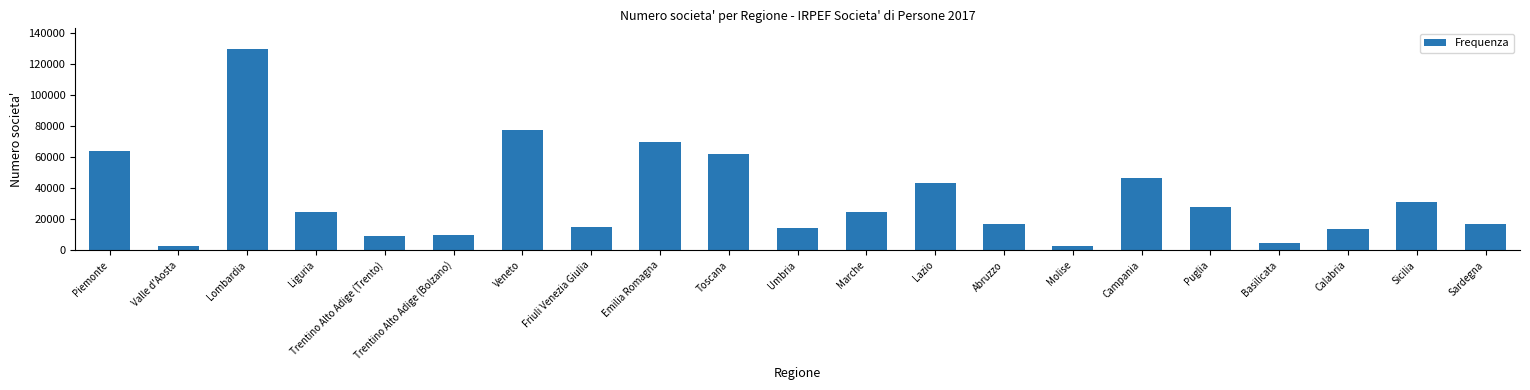

The value at Piemonte is 64195. True or false?

True